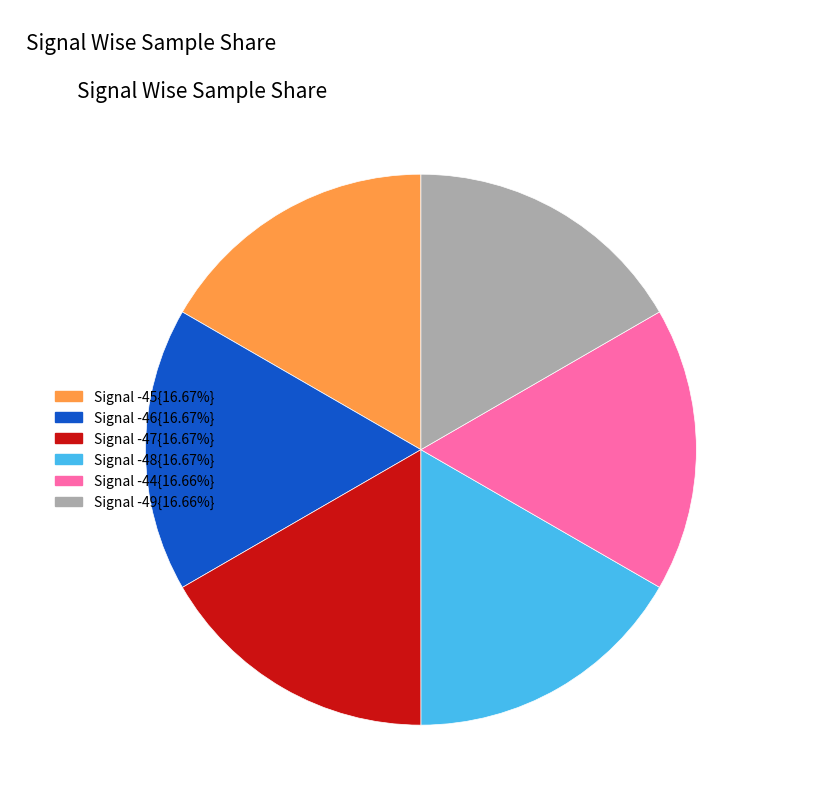

Combined, do Signal -48{16.67%} and Signal -47{16.67%} account for over 50%?

No